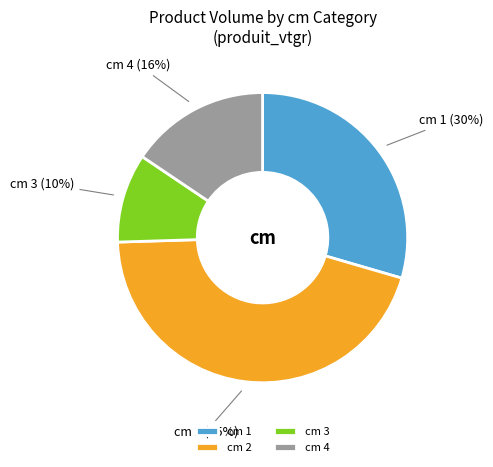

Combined, do cm 1 and cm 3 account for over 50%?

No